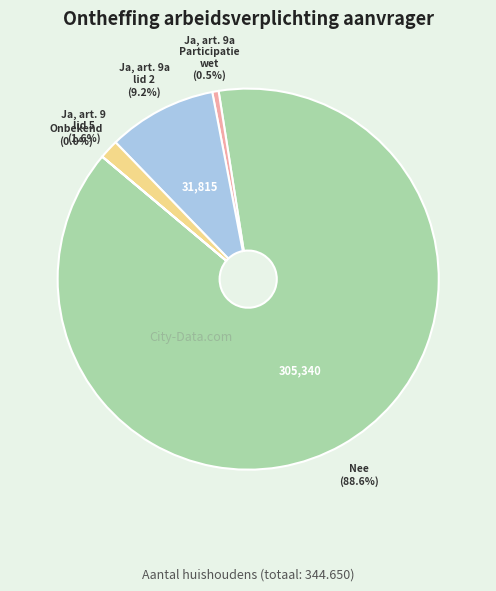

Is there any slice that represents more than half of the pie?

Yes